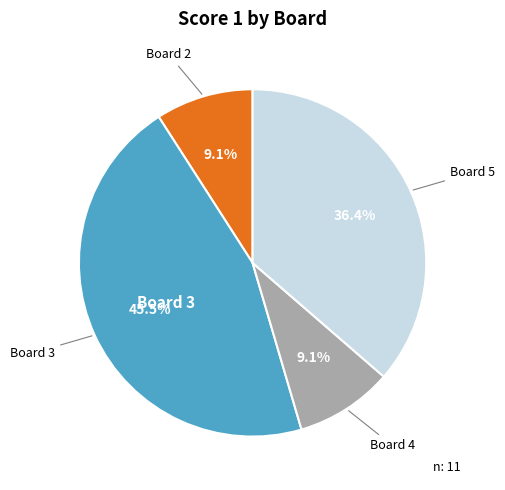

Is there a majority slice in this chart?

No